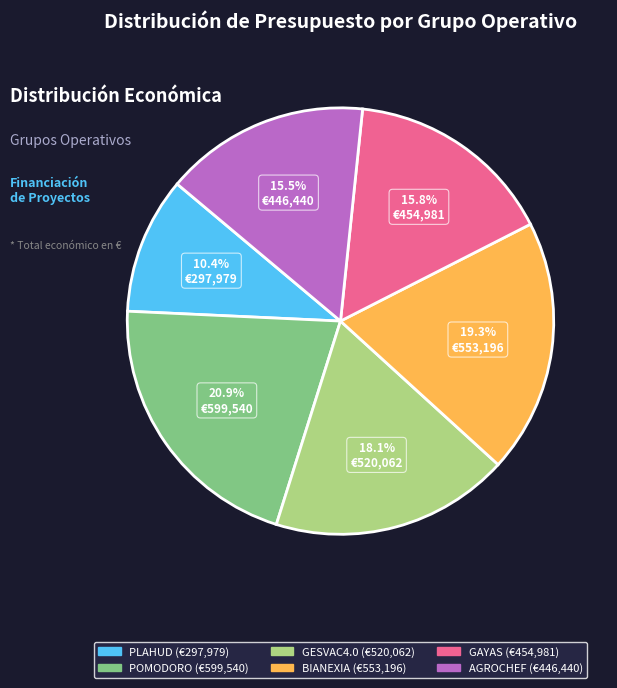

Is it true that PLAHUD is 10% of the pie?

True